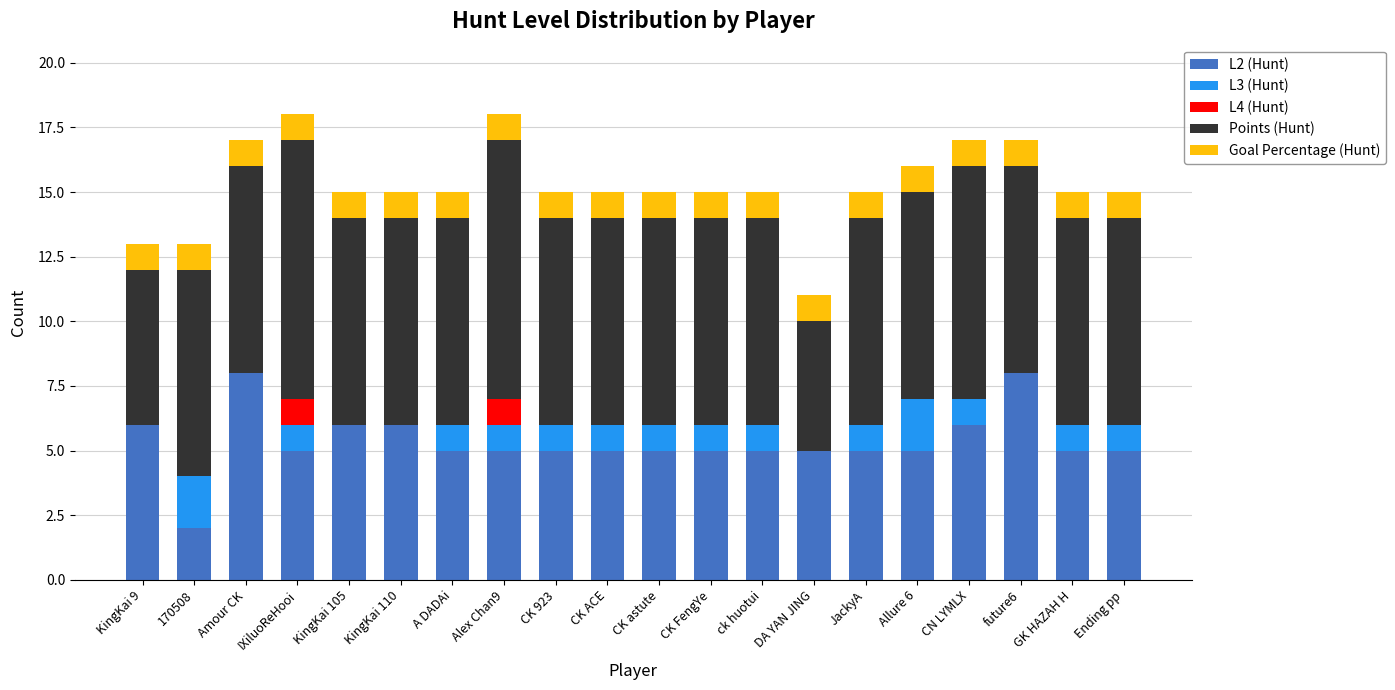

What is the total value across all series at KingKai 105?

15